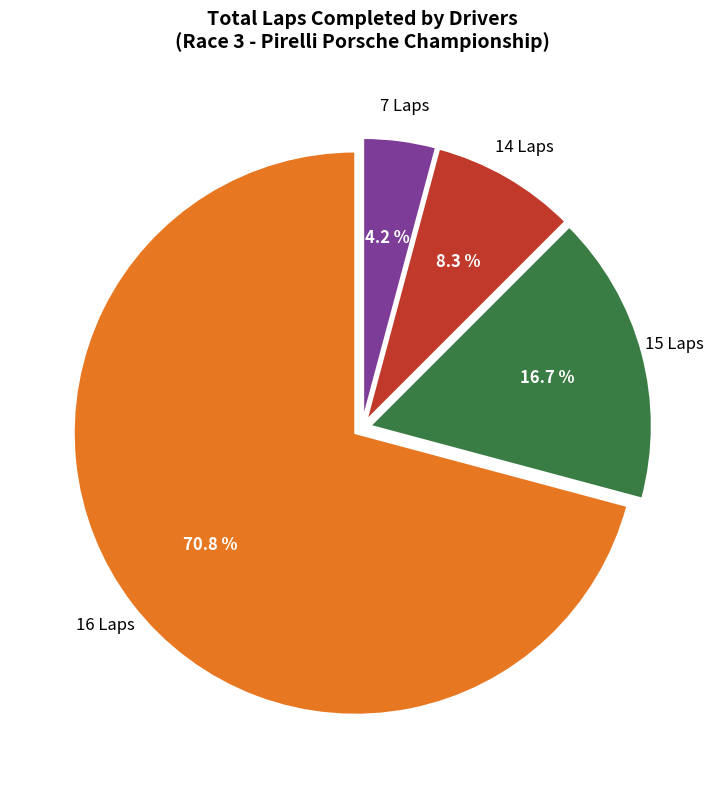

Is there a majority slice in this chart?

Yes